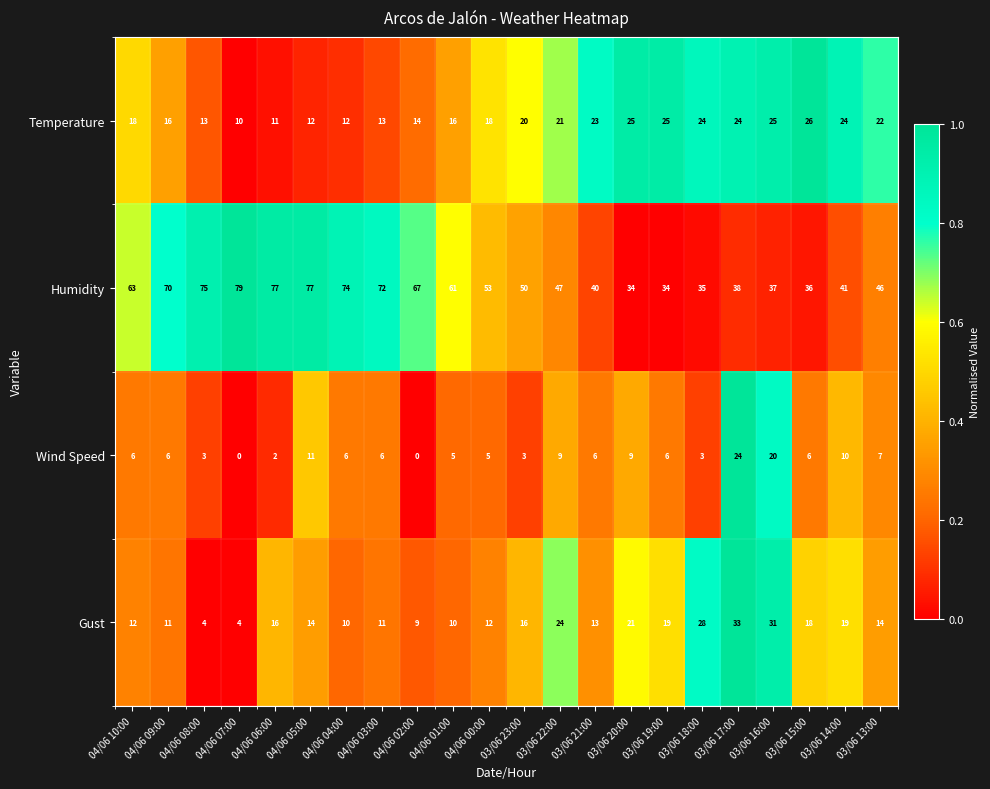

True or false: Gust has a value of 19 at 04/06 09:00.

False